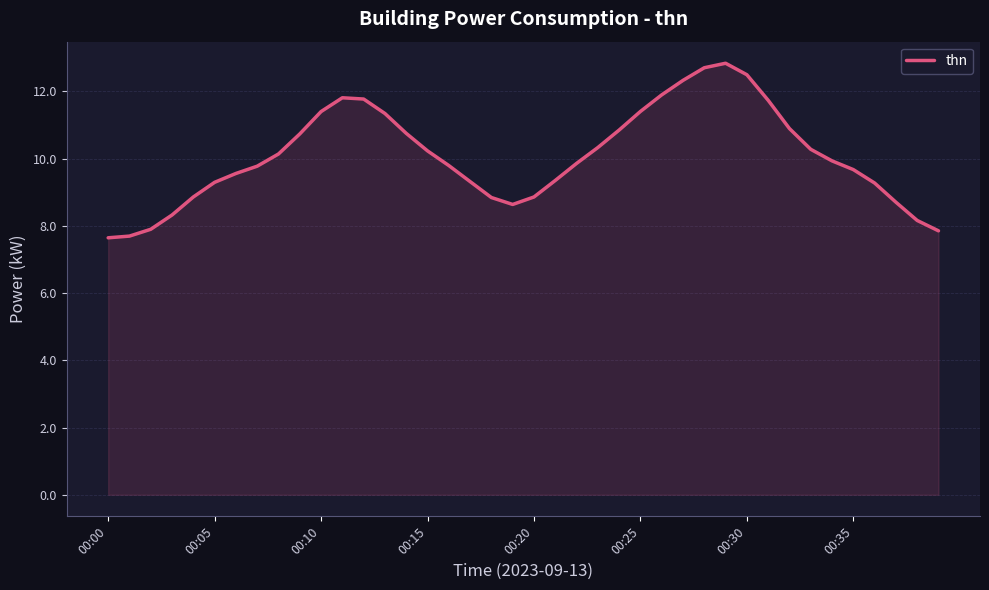

What is the smallest value displayed?

7.6